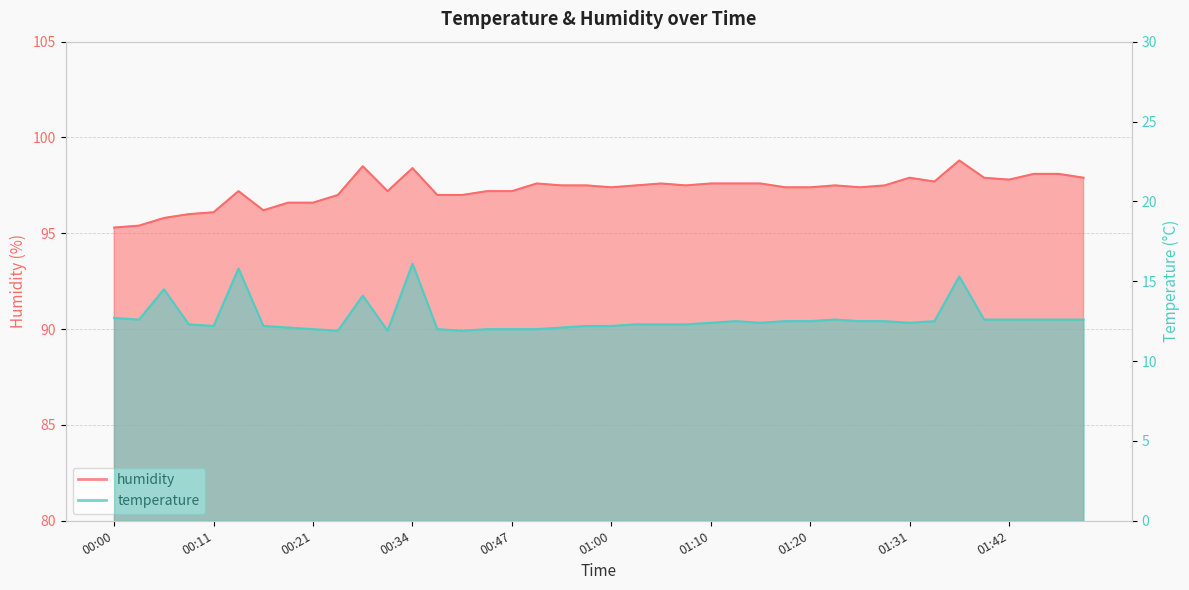

What is the lowest value of the temperature series?

11.9